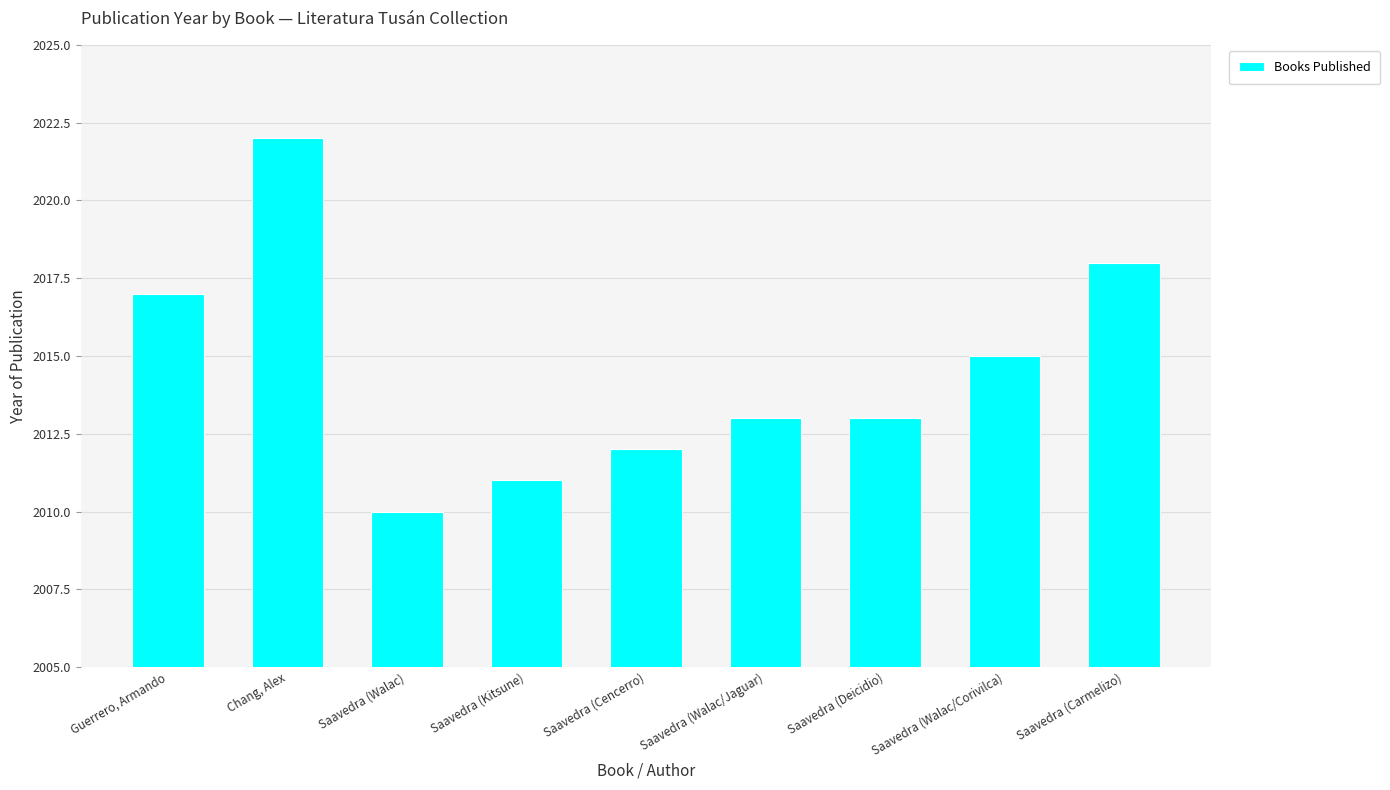

What is the difference between the maximum and second lowest values?

11